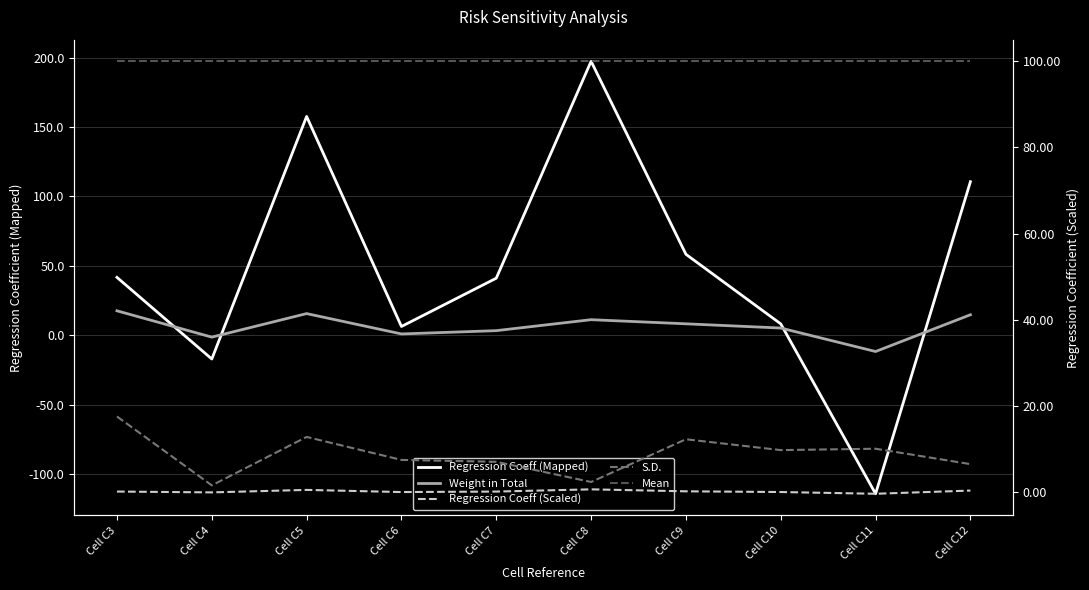

What is the total value across all series at Cell C11?

-16.1